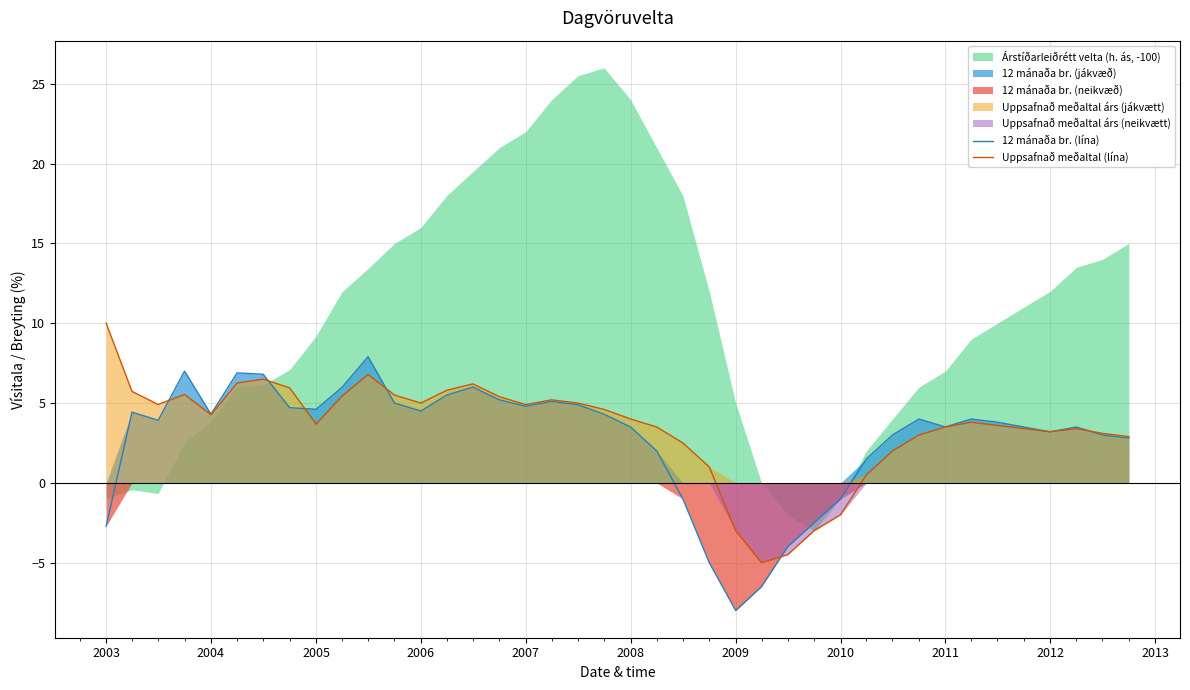

What is the value of the 12 mánaða br. (lína) point at the 11th from the left?

7.9